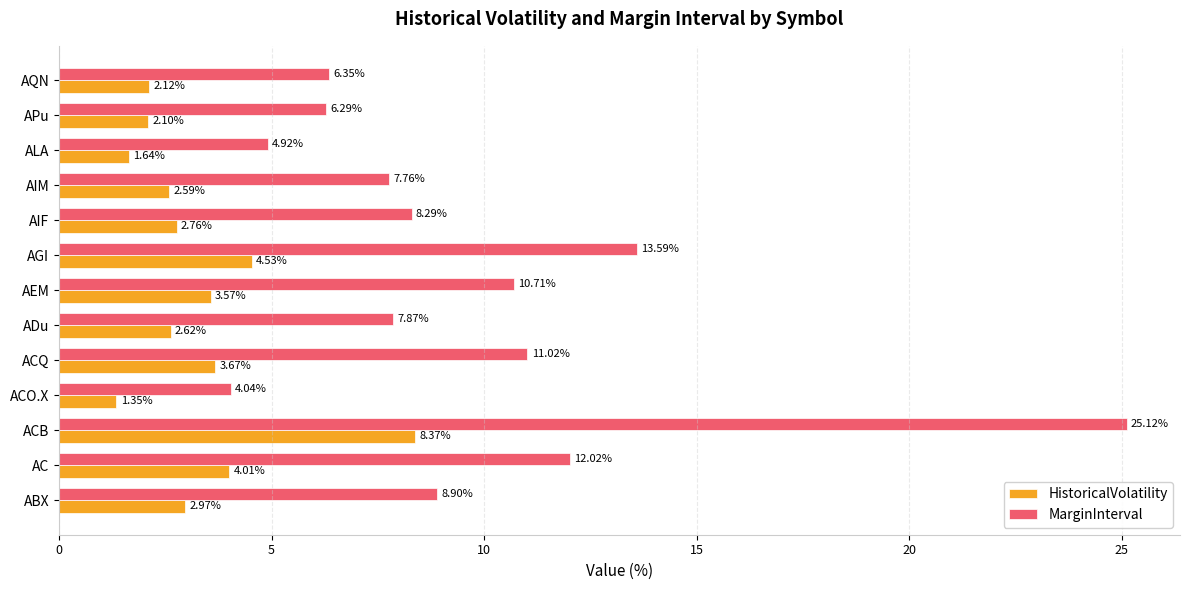

At how many categories does at least one series exceed 19?

1